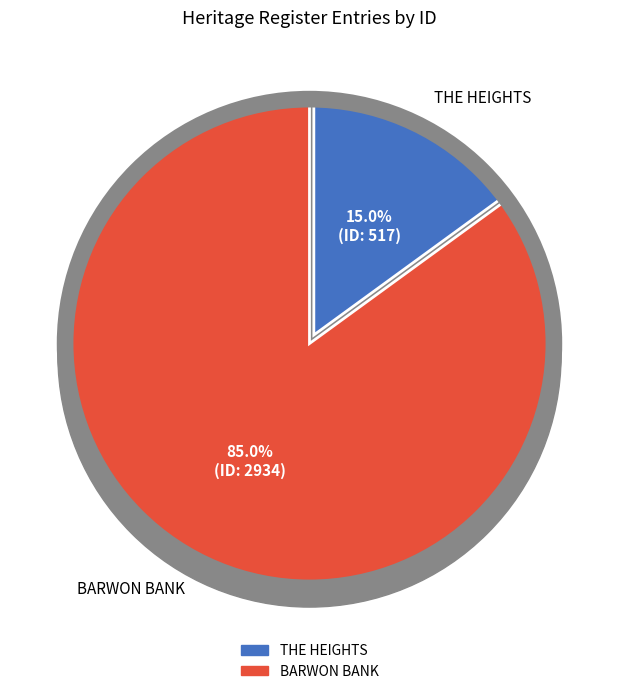

What is the change in value from THE HEIGHTS to BARWON BANK?

+2417